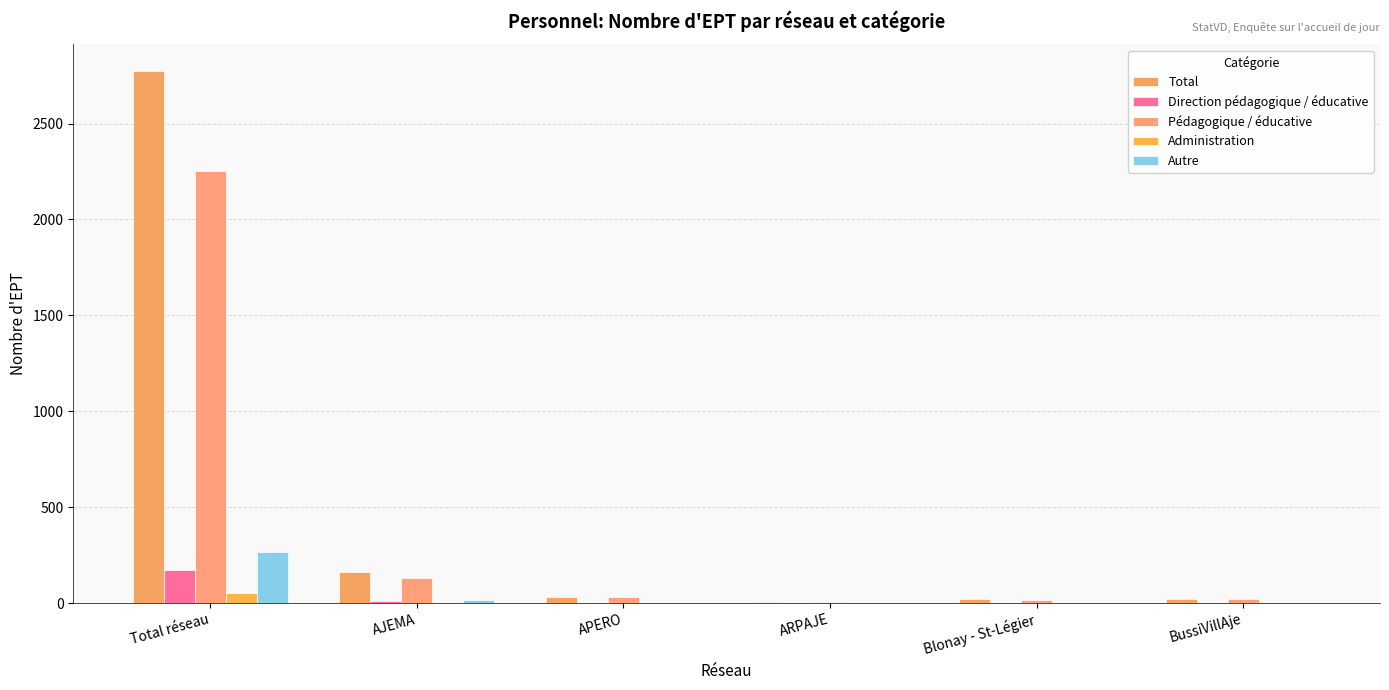

Reading right to left, transcribe all the data shown in this chart.

Total: BussiVillAje=23.5	Blonay - St-Légier=21.4	ARPAJE=5.4	APERO=34.4	AJEMA=161.4	Total réseau=2773.9
Direction pédagogique / éducative: BussiVillAje=1.6	Blonay - St-Légier=2.8	ARPAJE=0.0	APERO=3.0	AJEMA=11.2	Total réseau=173.5
Pédagogique / éducative: BussiVillAje=18.9	Blonay - St-Légier=14.6	ARPAJE=5.0	APERO=29.7	AJEMA=128.8	Total réseau=2252.6
Administration: BussiVillAje=0.6	Blonay - St-Légier=0.9	ARPAJE=0.3	APERO=0.0	AJEMA=2.6	Total réseau=53.3
Autre: BussiVillAje=2.0	Blonay - St-Légier=3.1	ARPAJE=0.1	APERO=0.8	AJEMA=16.7	Total réseau=266.6